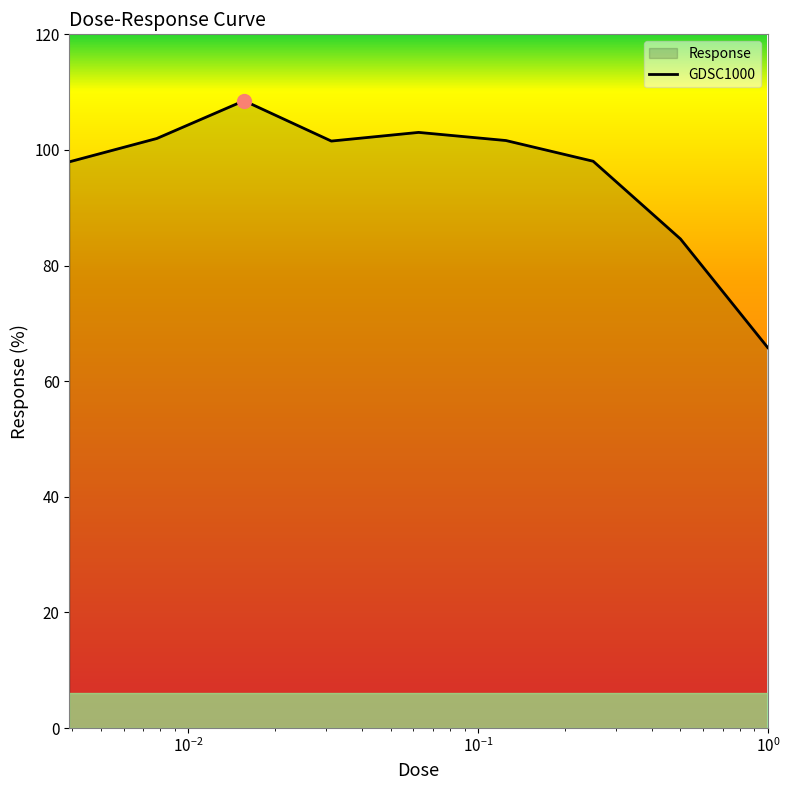

Count the number of categories in the chart.

9